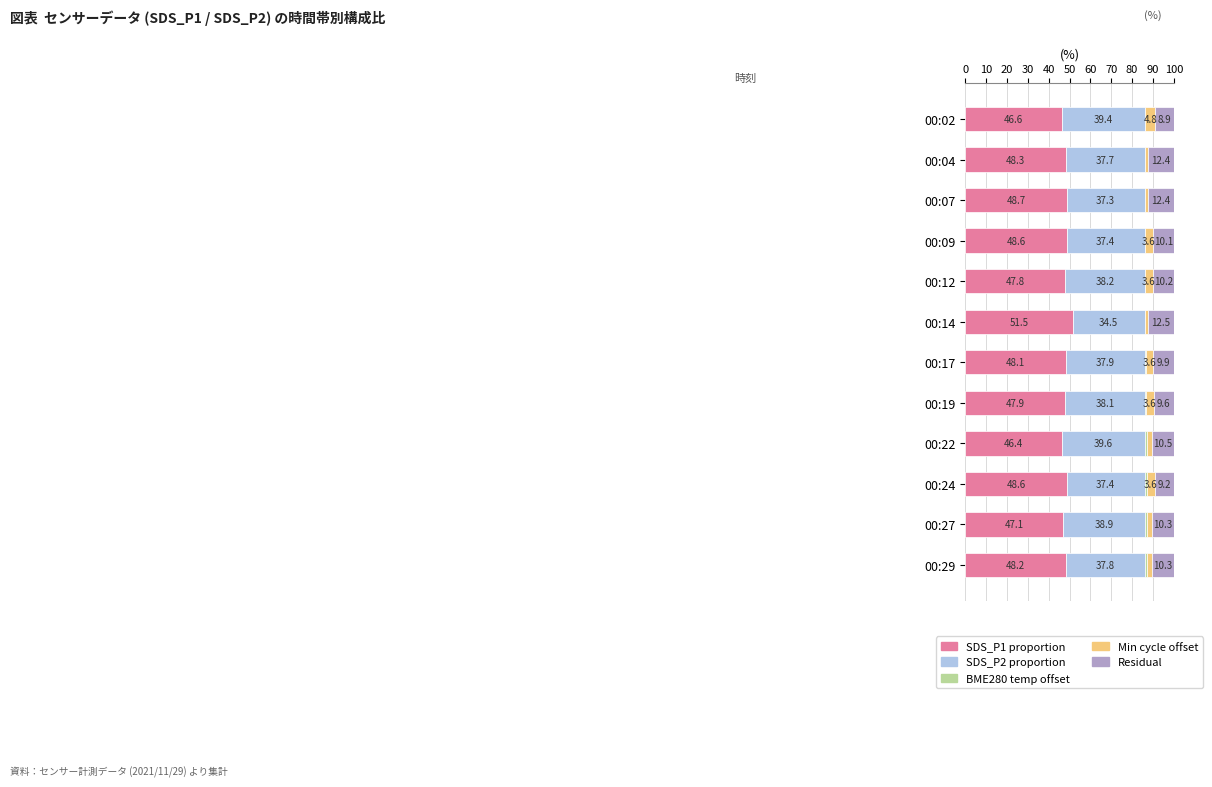

Read the SDS_P1 proportion value at 00:07.

48.7